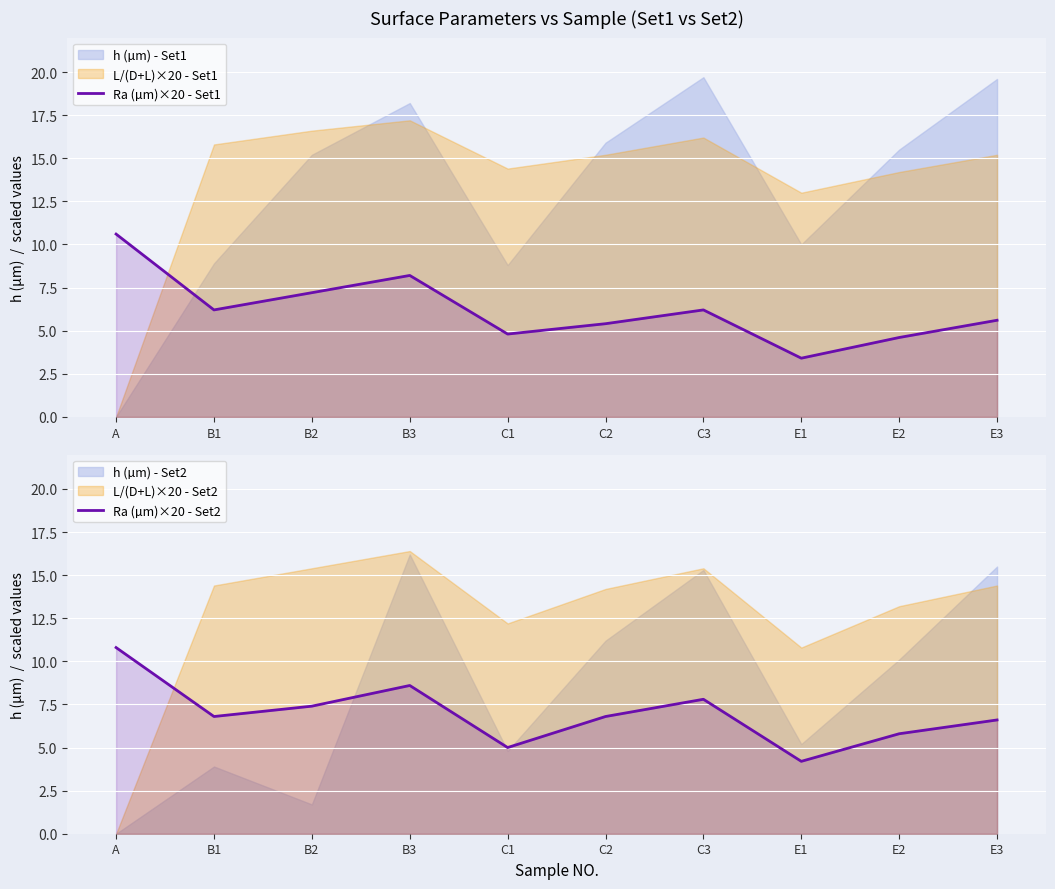

What is the difference between the highest and lowest values at B2?

0.2